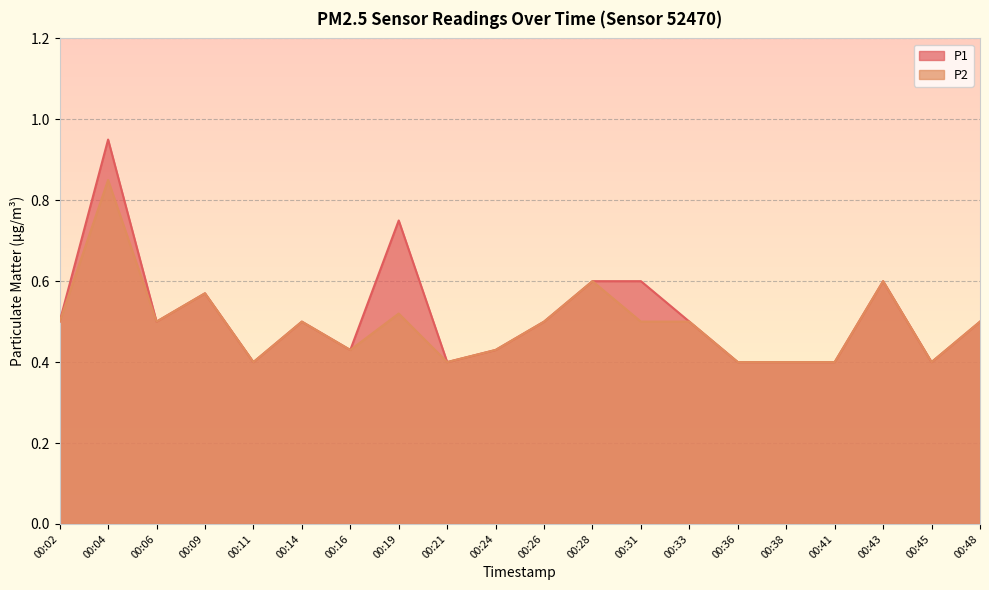

Is it true that P1 equals 0.5 at 00:06?

True